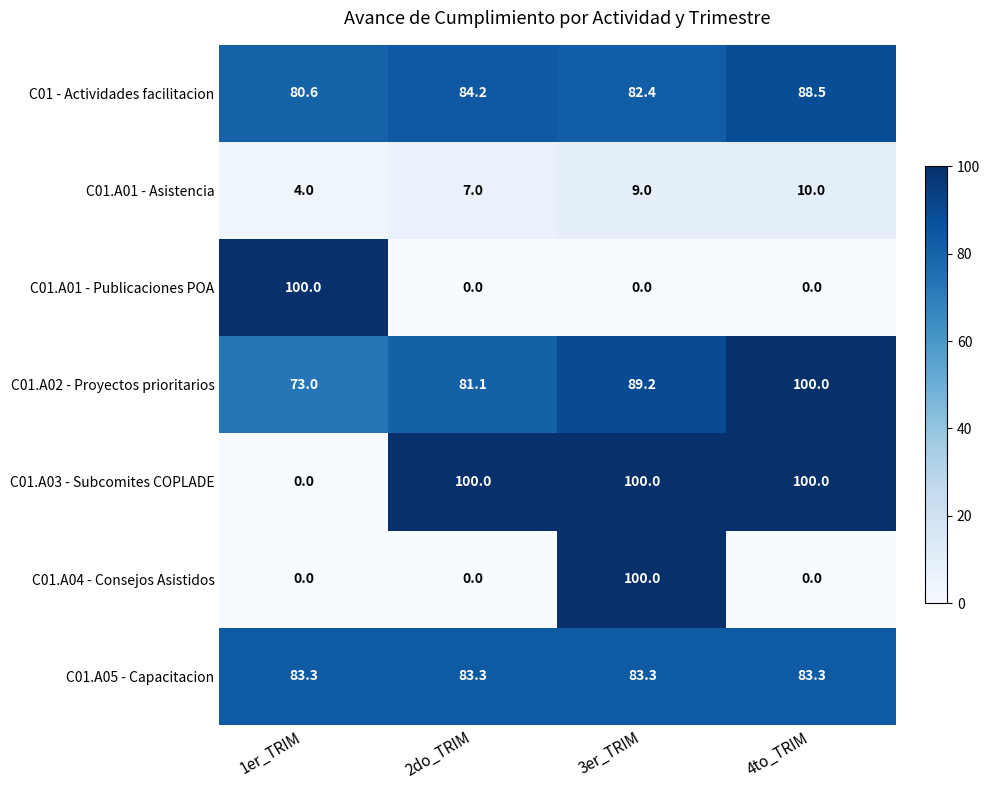

What is the total value across all series at 2do_TRIM?

355.6